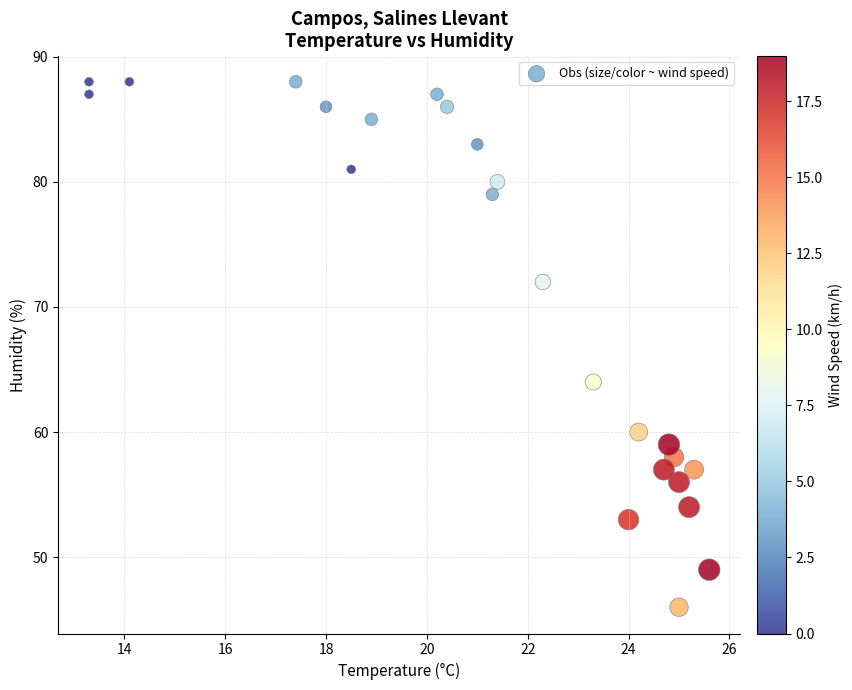

What is the range of Y values (max minus min)?

42